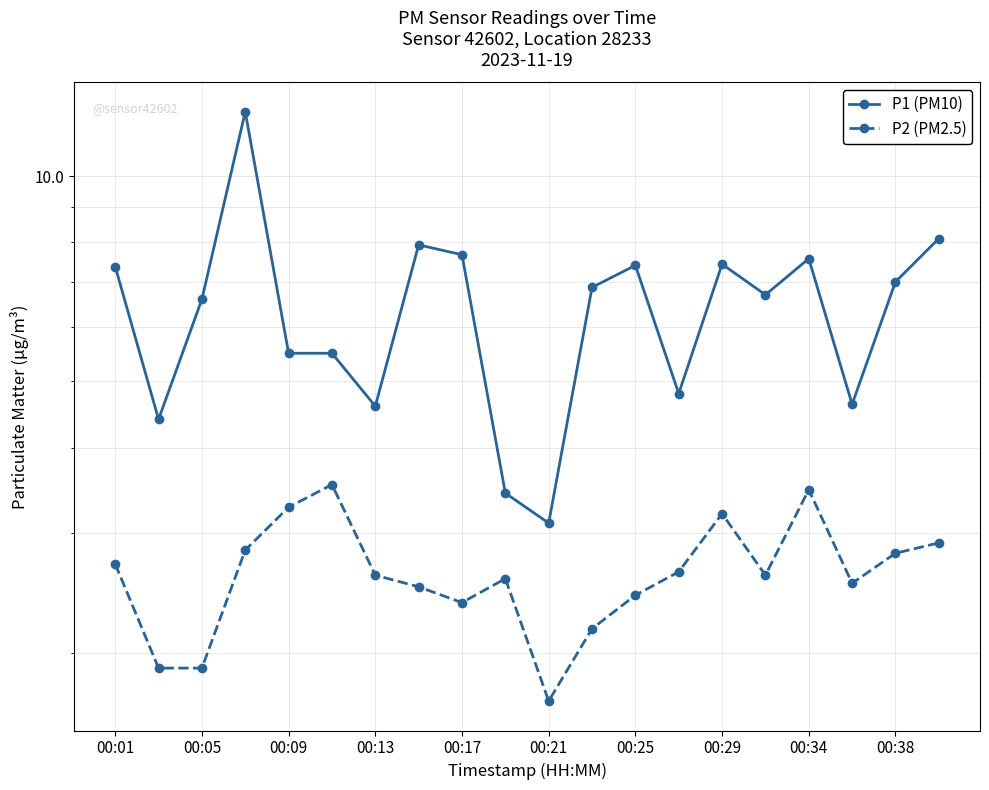

List the series in order of their peak value, lowest first.

P2 (PM2.5), P1 (PM10)